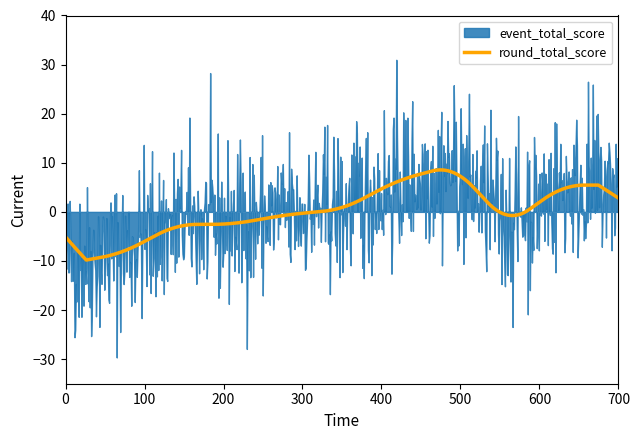

What is the highest value of the round_total_score series?

8.6